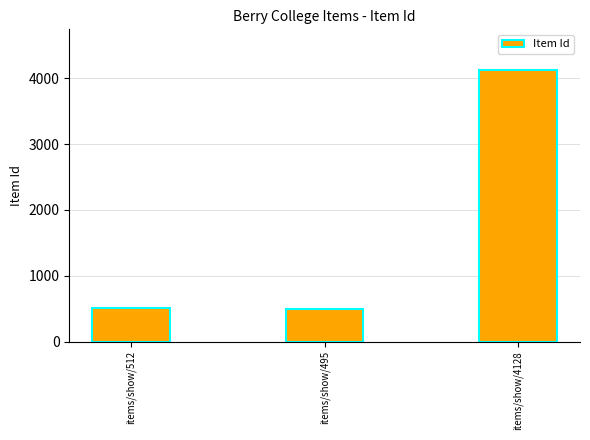

What is the label of the 1st bar from the right?

items/show/4128